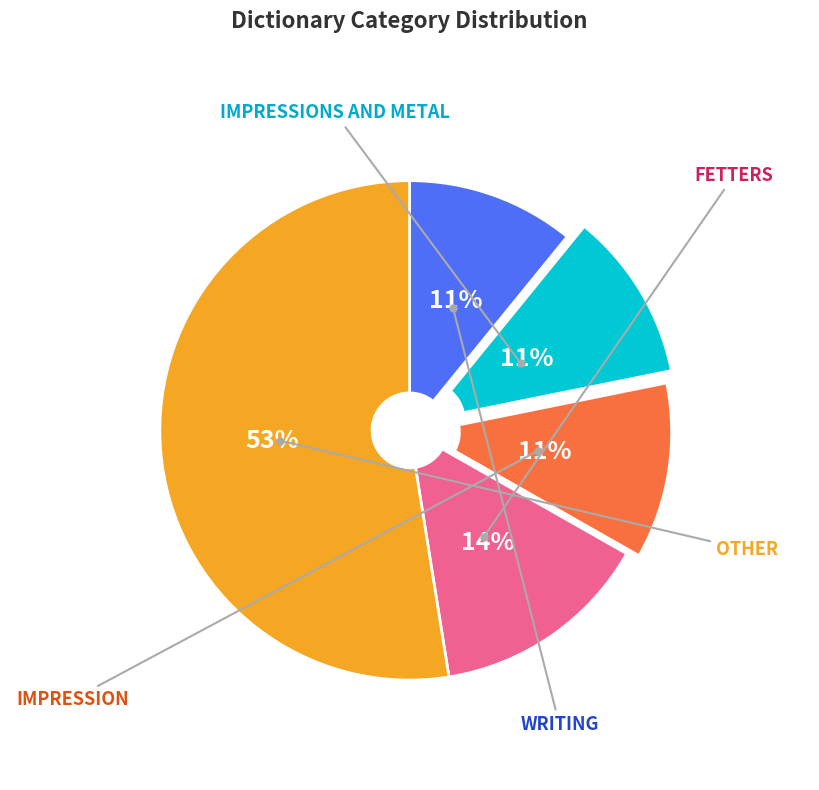

To the nearest percent, what is the average slice percentage?

20%